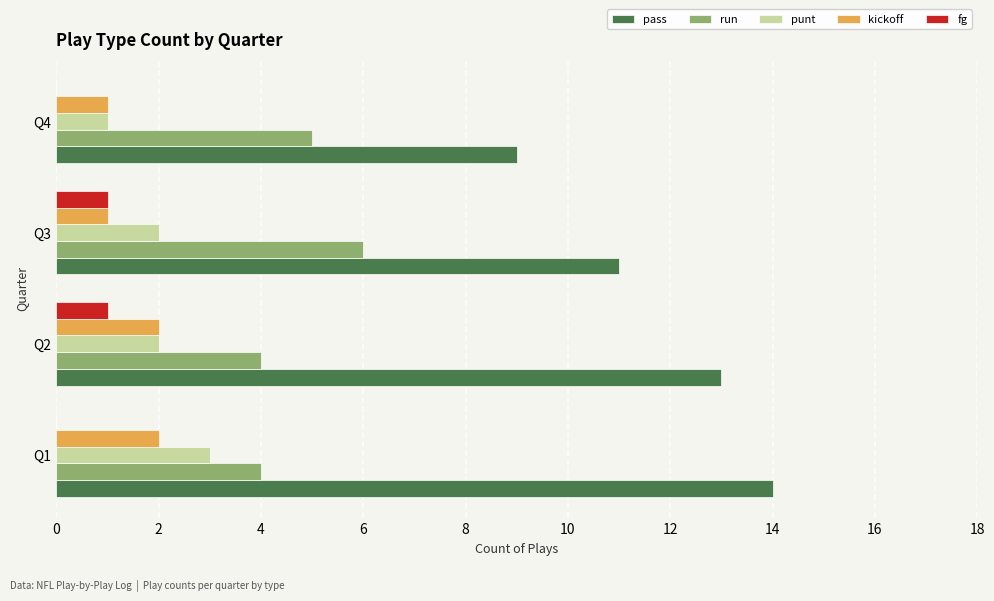

Which series has the largest total across all categories?

pass